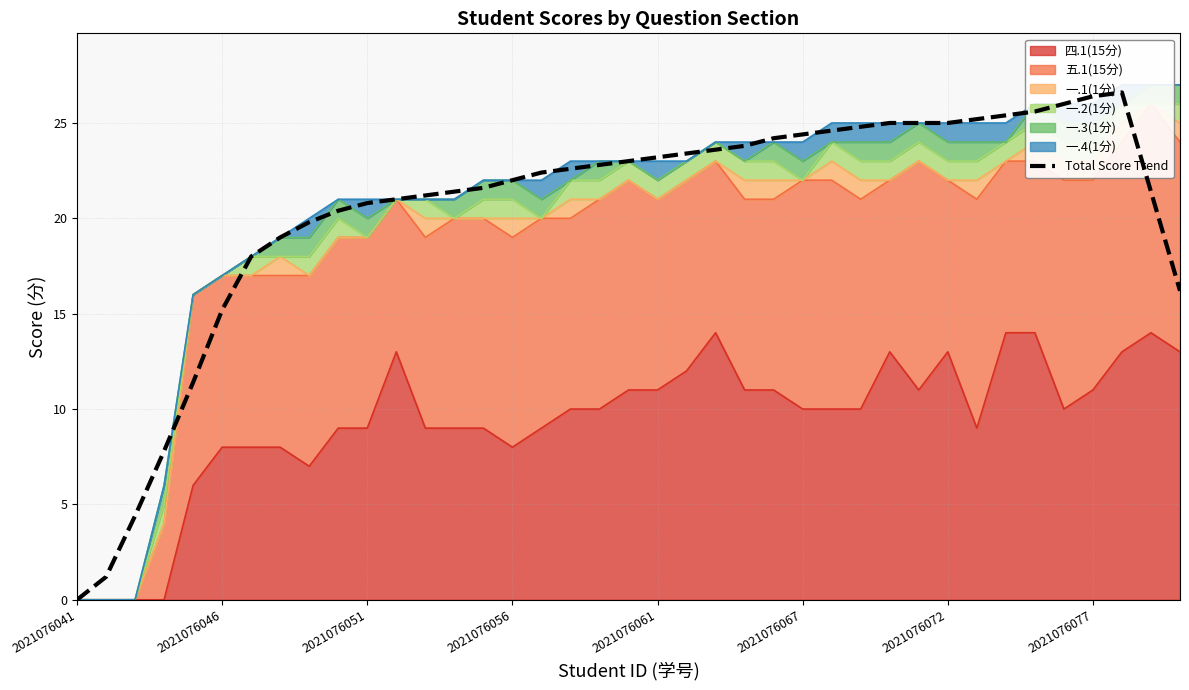

What is the change in value from 14 to 19?

+1.4